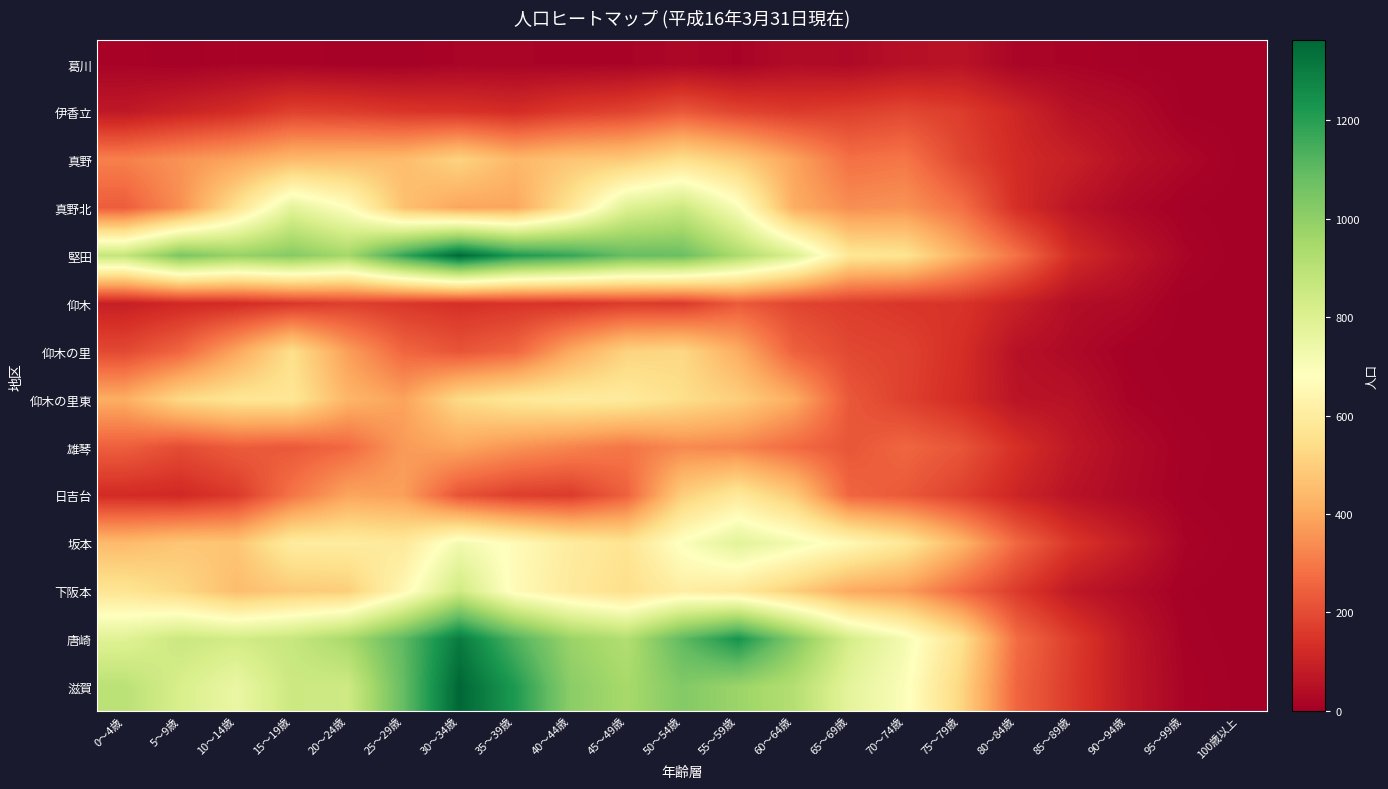

Between 90～94歳 and 40～44歳, which is larger?

40～44歳